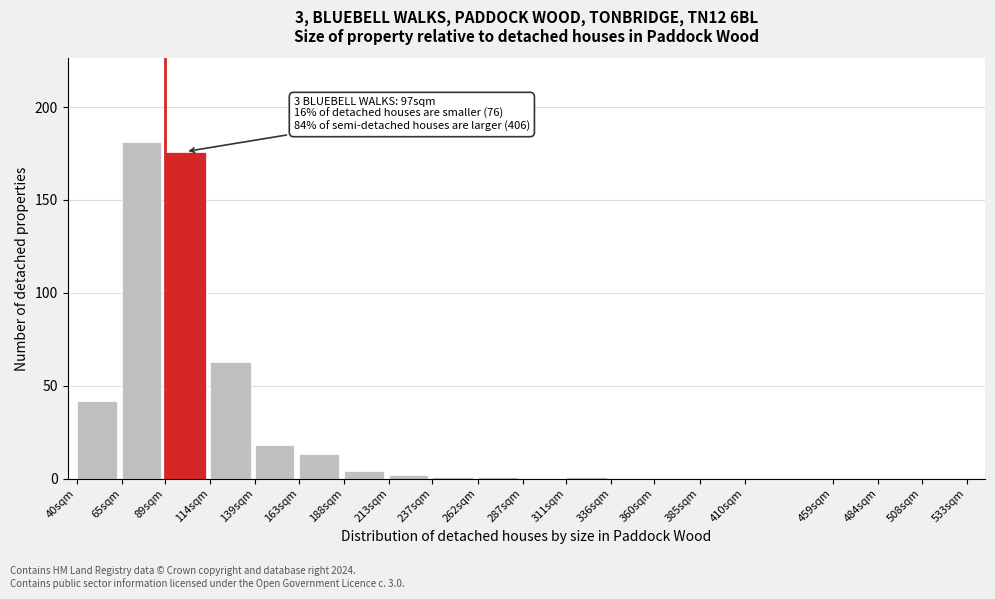

Reading left to right, list all the values displayed in this chart.

40sqm=42	65sqm=181	89sqm=176	114sqm=63	139sqm=18	163sqm=13	188sqm=4	213sqm=2	237sqm=1	262sqm=1	287sqm=0	311sqm=1	336sqm=0	360sqm=0	385sqm=0	410sqm=0	459sqm=0	484sqm=0	508sqm=0